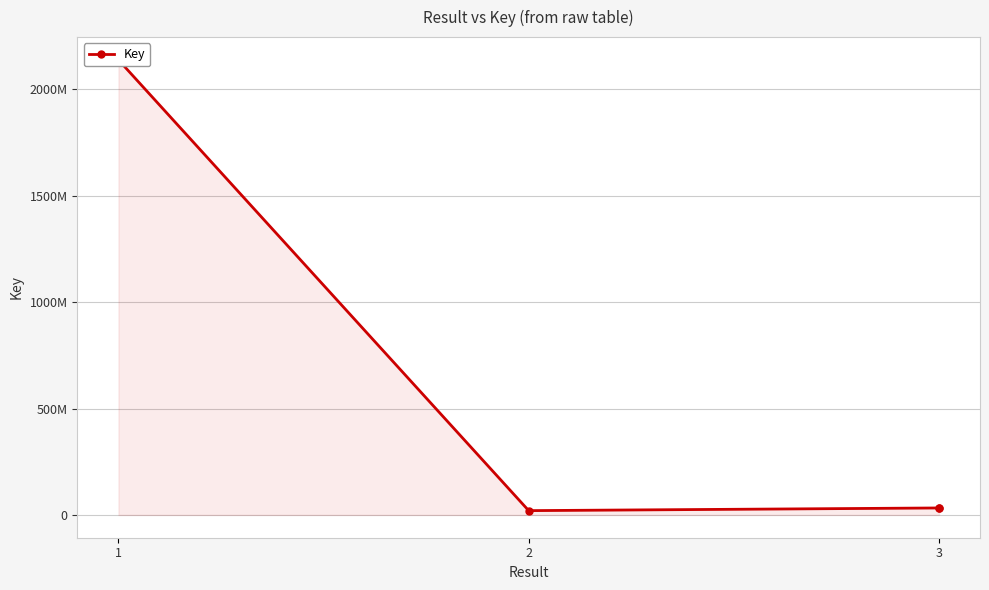

How many lines are shown in the chart?

1